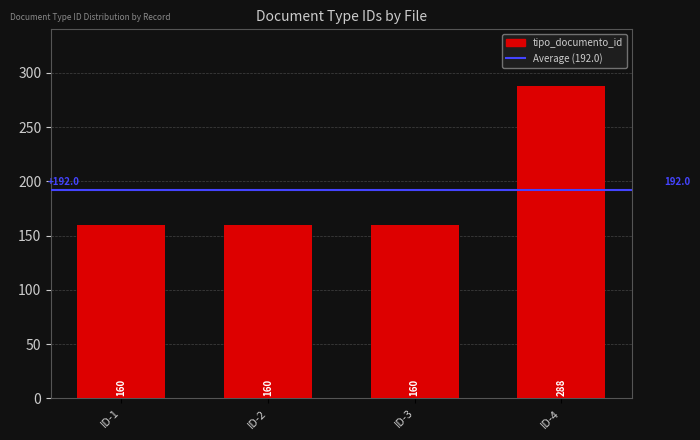

The chart shows a value of 160 at ID-3. True or false?

True